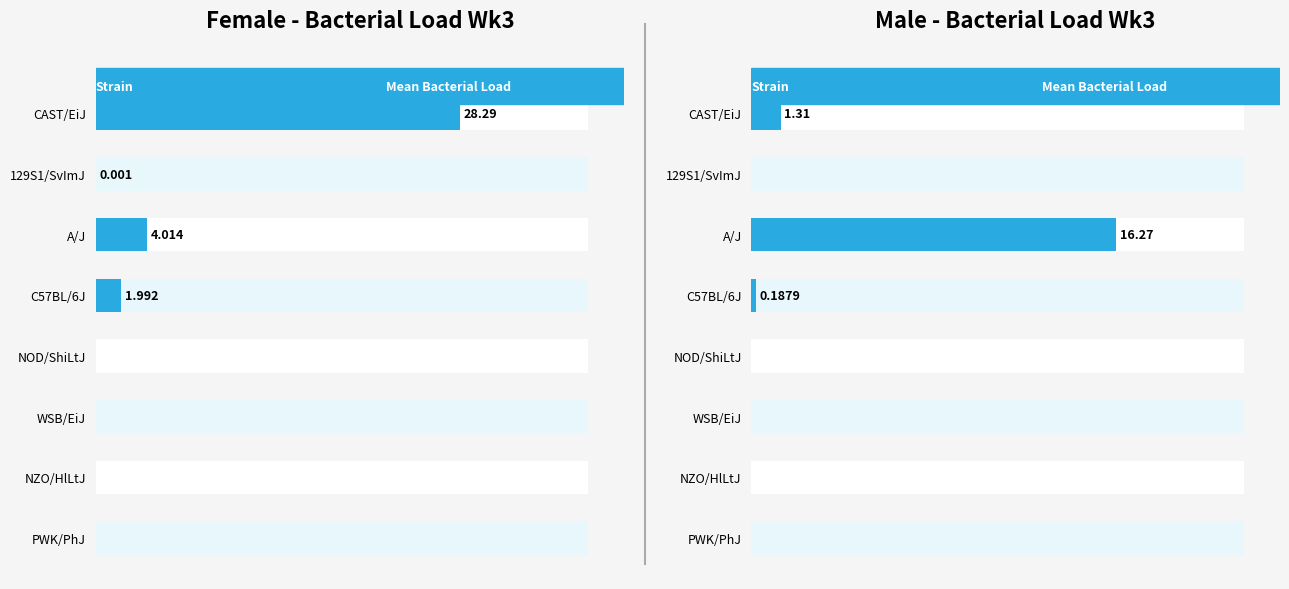

True or false: the data shows 8.8 at NZO/HlLtJ.

False